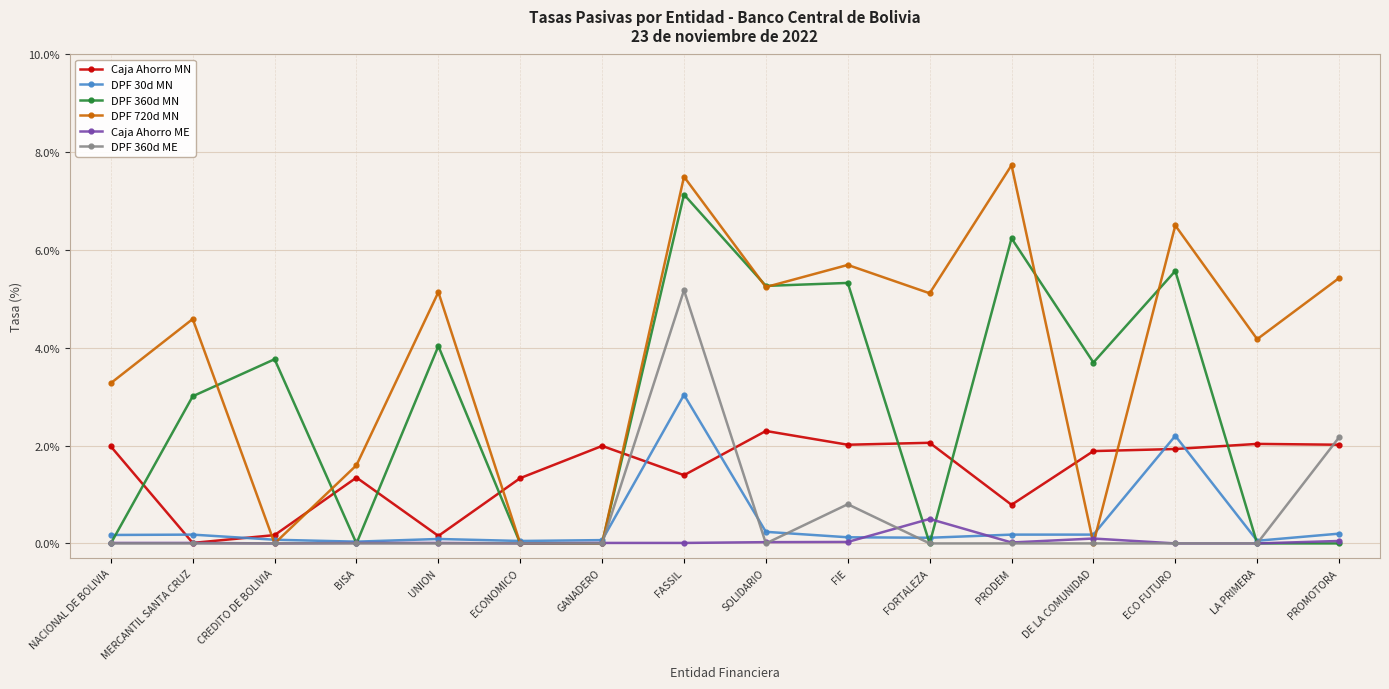

Where is the first local maximum for DPF 360d MN?

CREDITO DE BOLIVIA